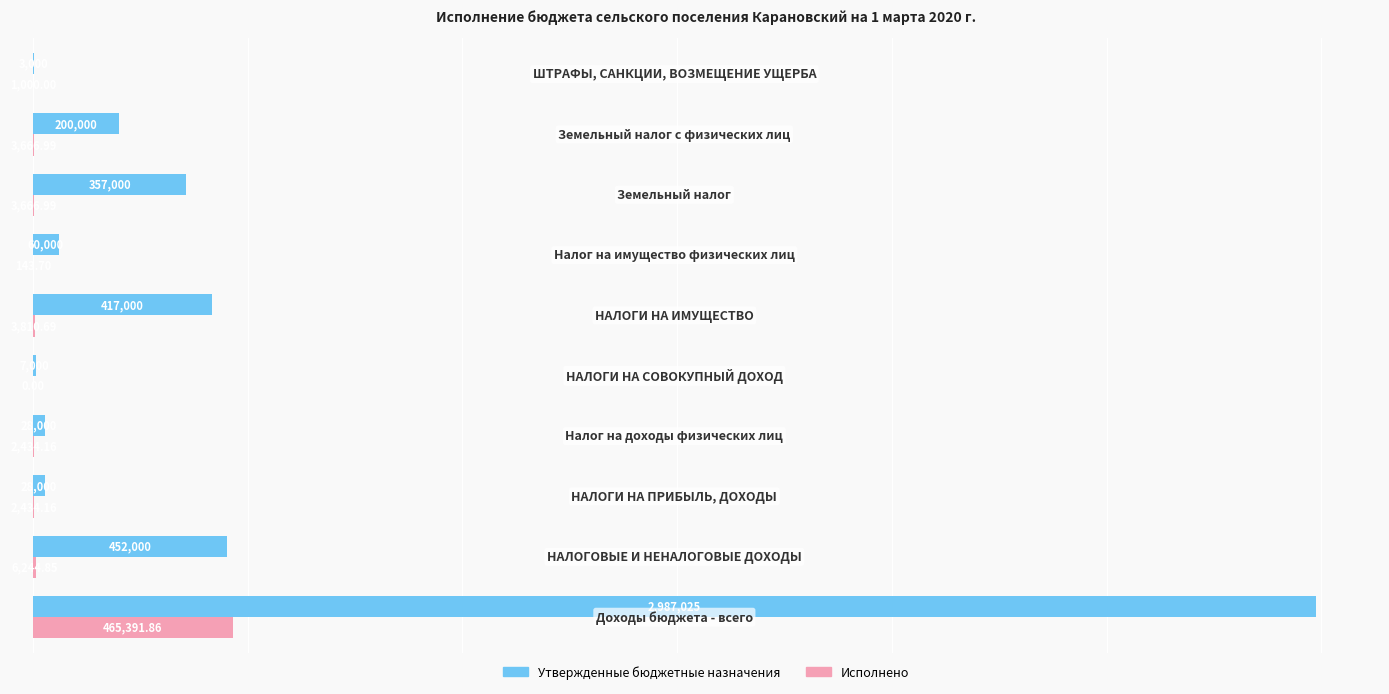

Which series has the largest total across all categories?

Утвержденные бюджетные назначения